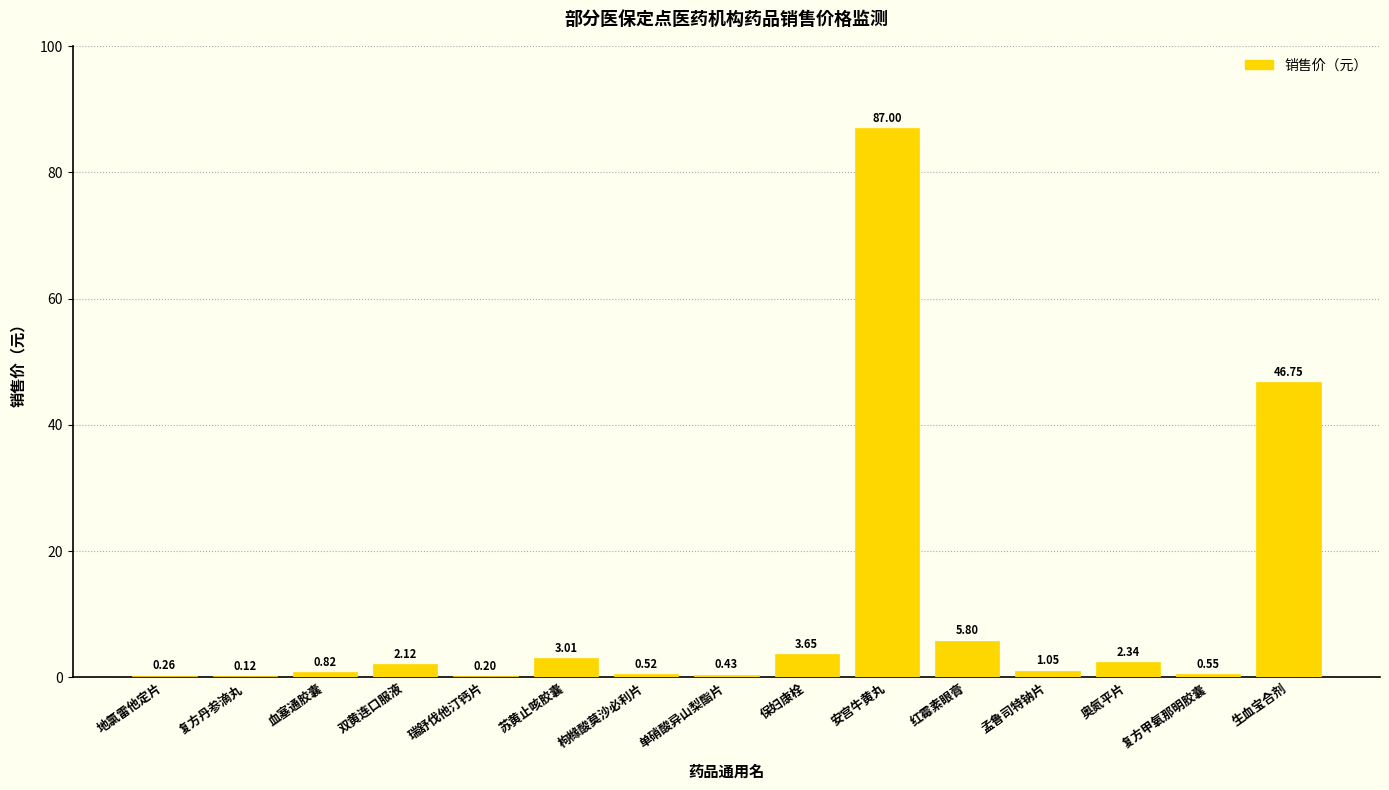

Where is the data nearest to the value 43?

生血宝合剂